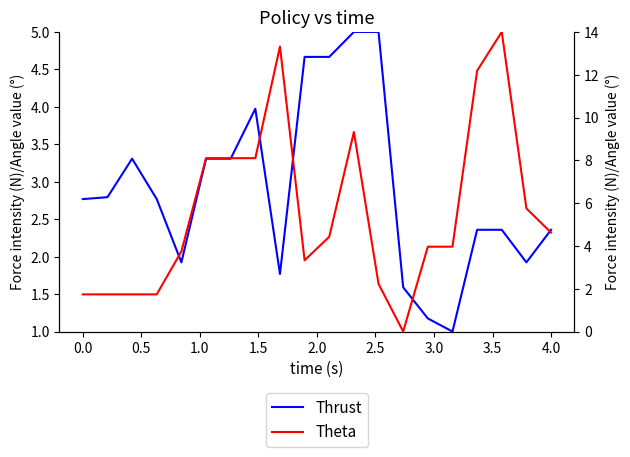

What is the highest value of the Thrust series?

5.0